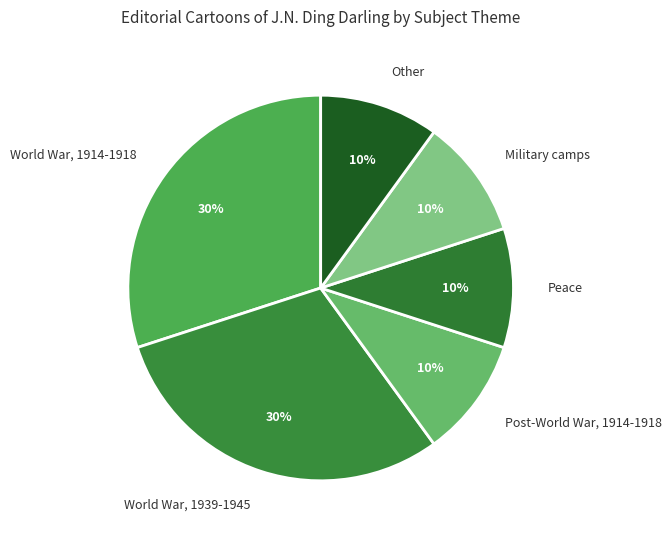

What percentage is the World War, 1914-1918 slice, to the nearest percent?

30%